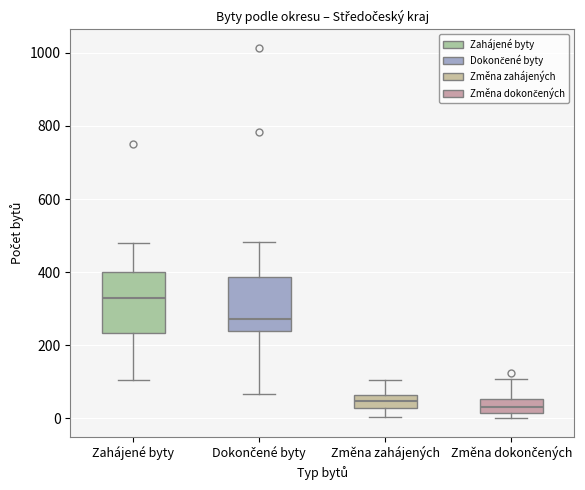

Which box's median line is the highest?

Zahájené byty